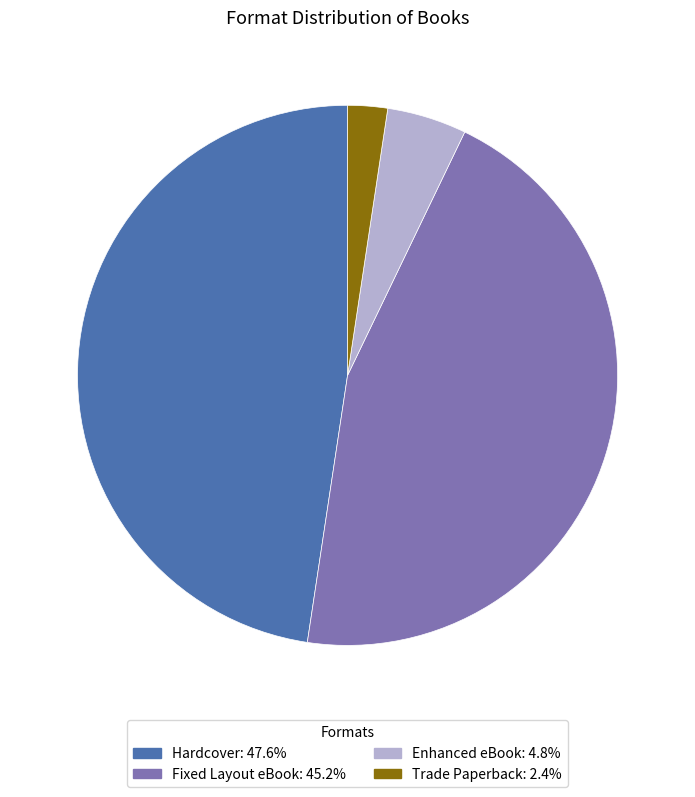

Is there any slice that represents more than half of the pie?

No